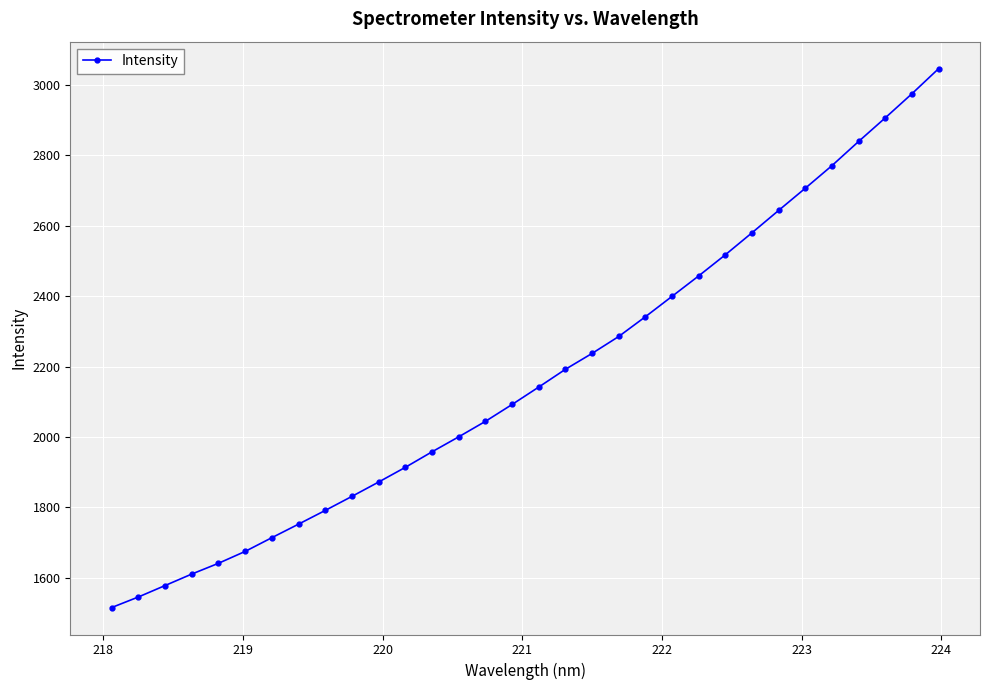

What is the average value?

2174.2